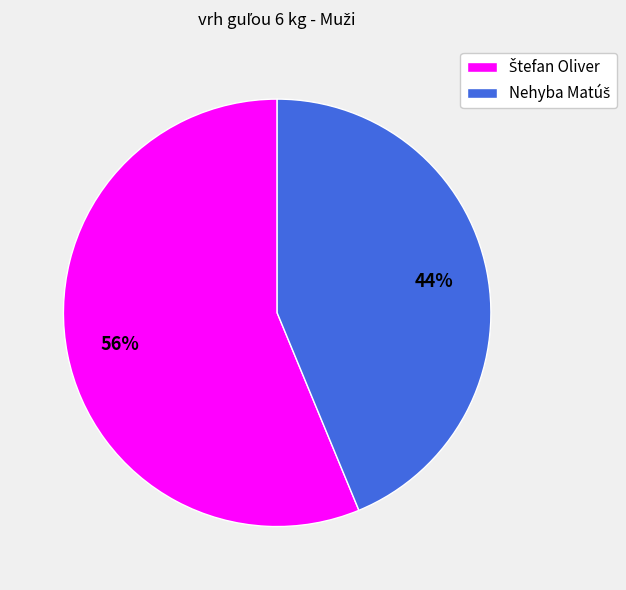

To the nearest percent, what is the average slice percentage?

50%